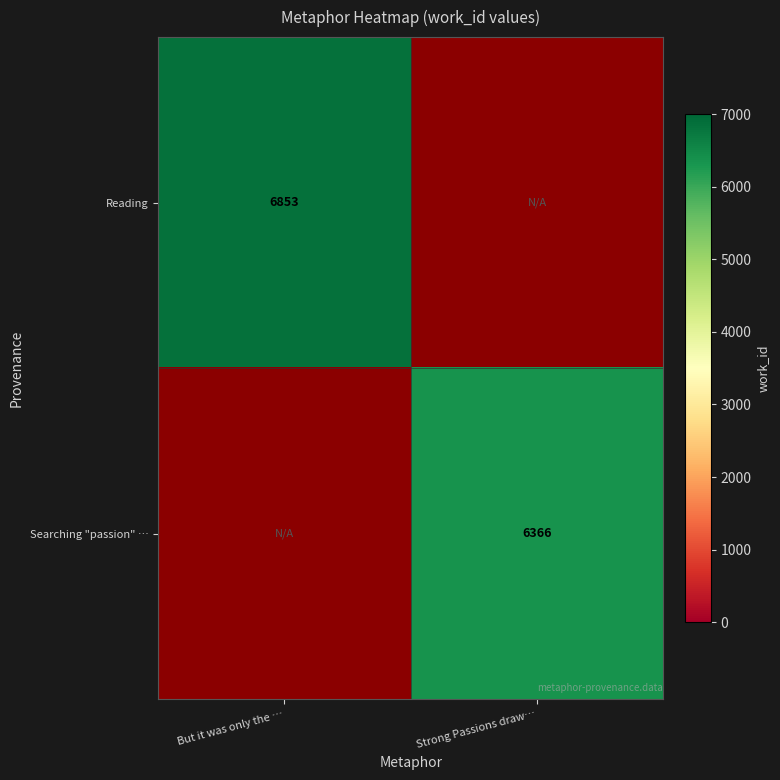

Is it true that Reading equals 3251.9 at But it was only the …?

False